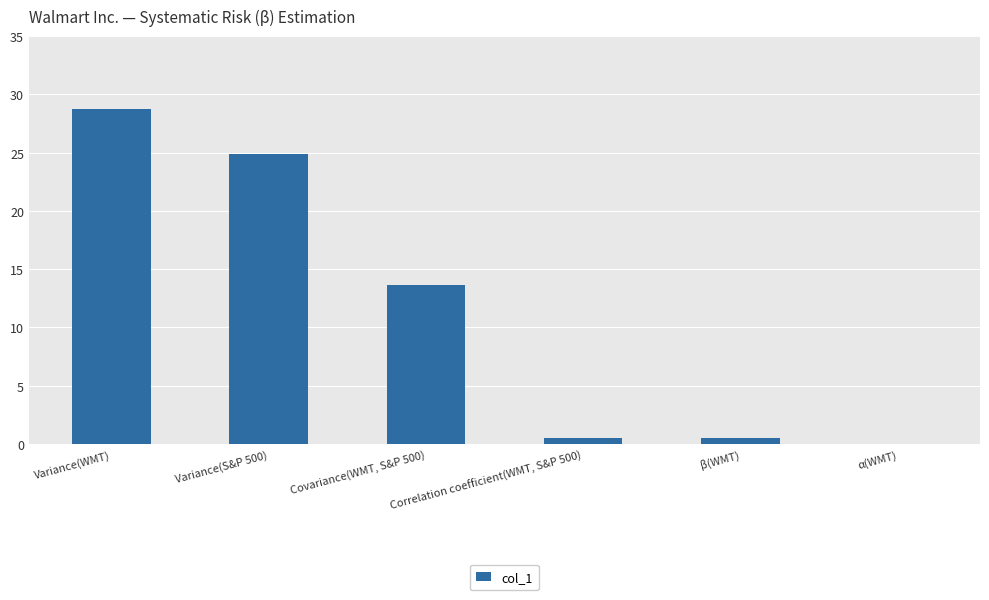

Which has a higher value, Variance(S&P 500) or β(WMT)?

Variance(S&P 500)